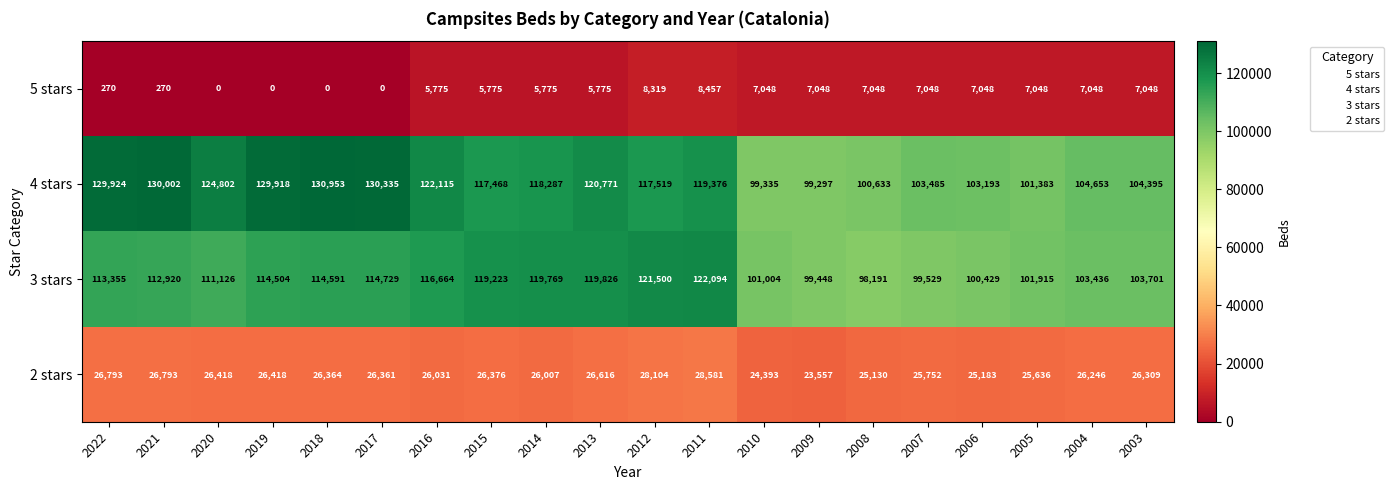

At 2013, list the series in order from largest to smallest.

4 stars, 3 stars, 2 stars, 5 stars